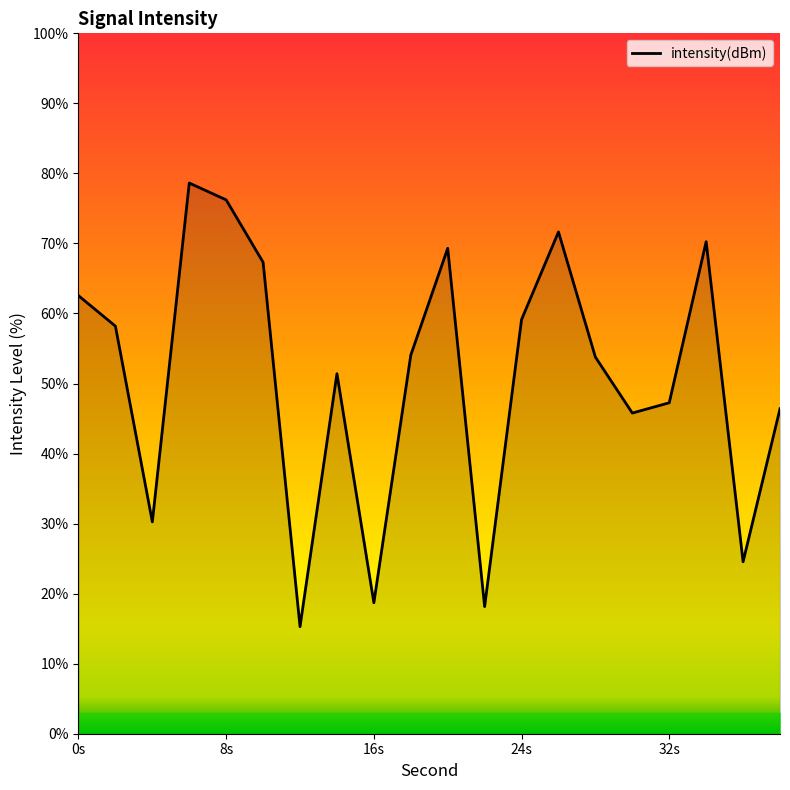

What is the greatest value displayed?

78.6